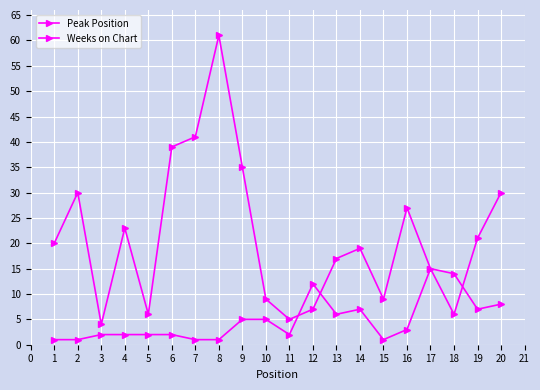

How many lines are shown in the chart?

2